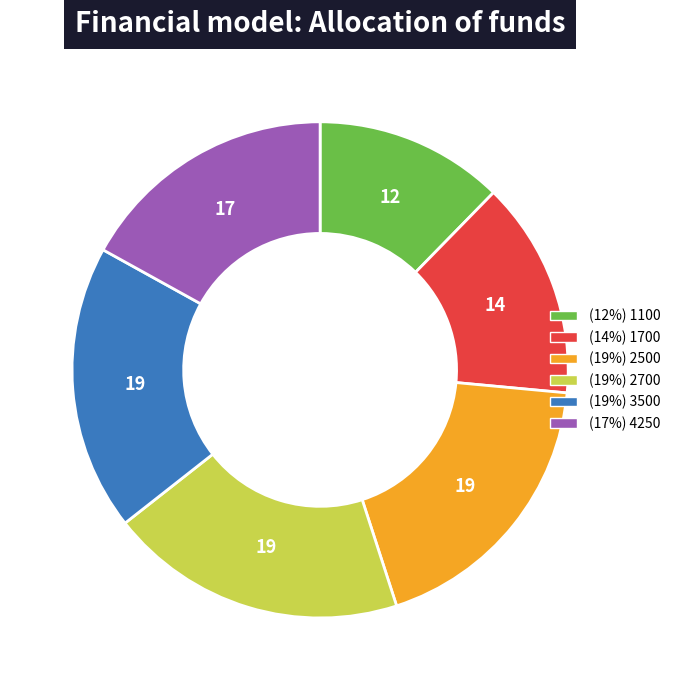

Is there a majority slice in this chart?

No